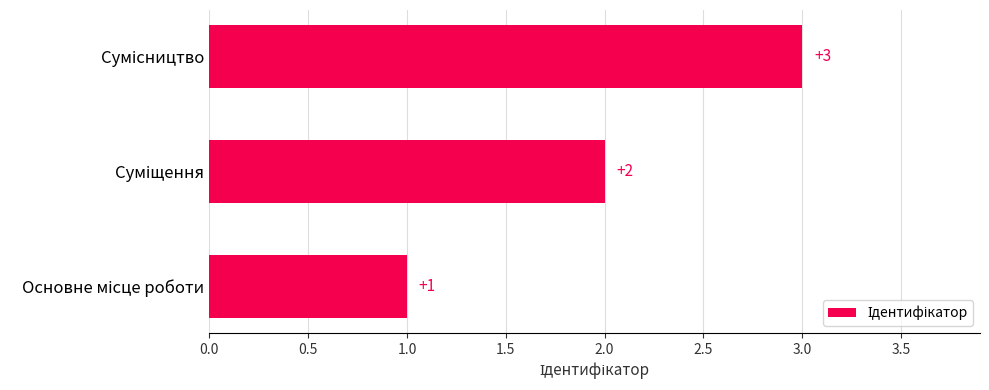

Count the values in the range 1 to 3.

3